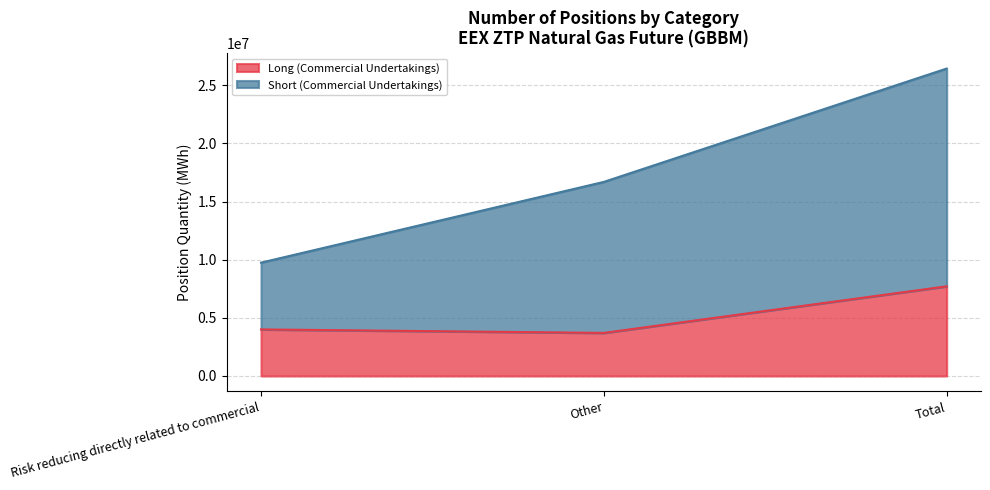

List the labels in order of Long (Commercial Undertakings) value, smallest first.

Other, Risk reducing directly related to commercial, Total